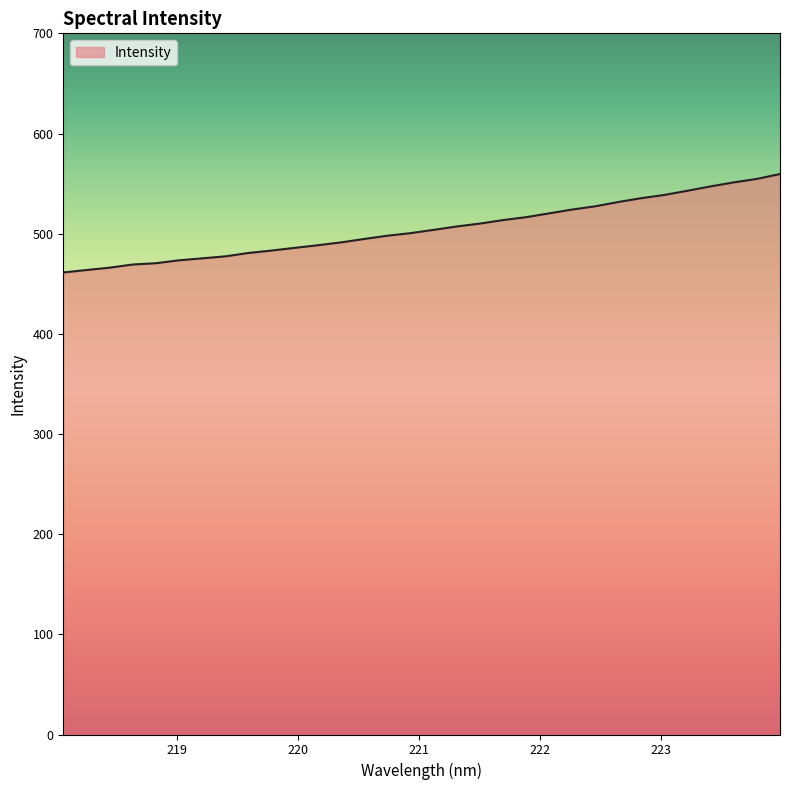

What is the difference between the maximum and minimum values?

98.3